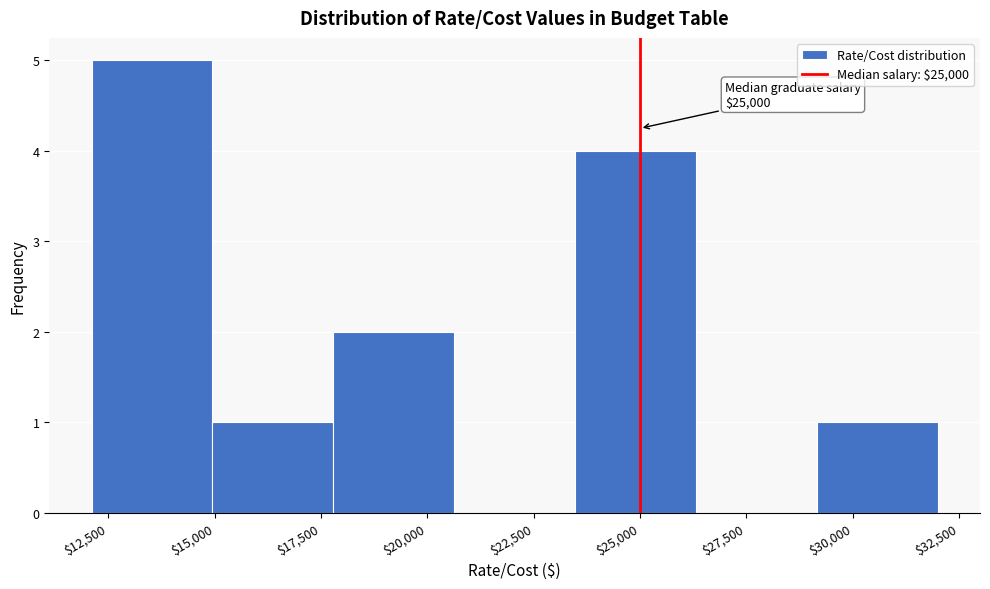

Which range on the x-axis has the tallest bar?

12000 to 15000